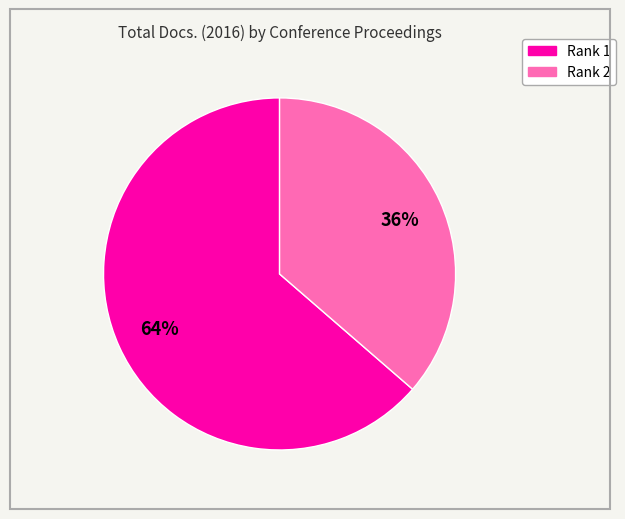

To the nearest percent, what is the combined percentage of Rank 1 and Rank 2?

100%